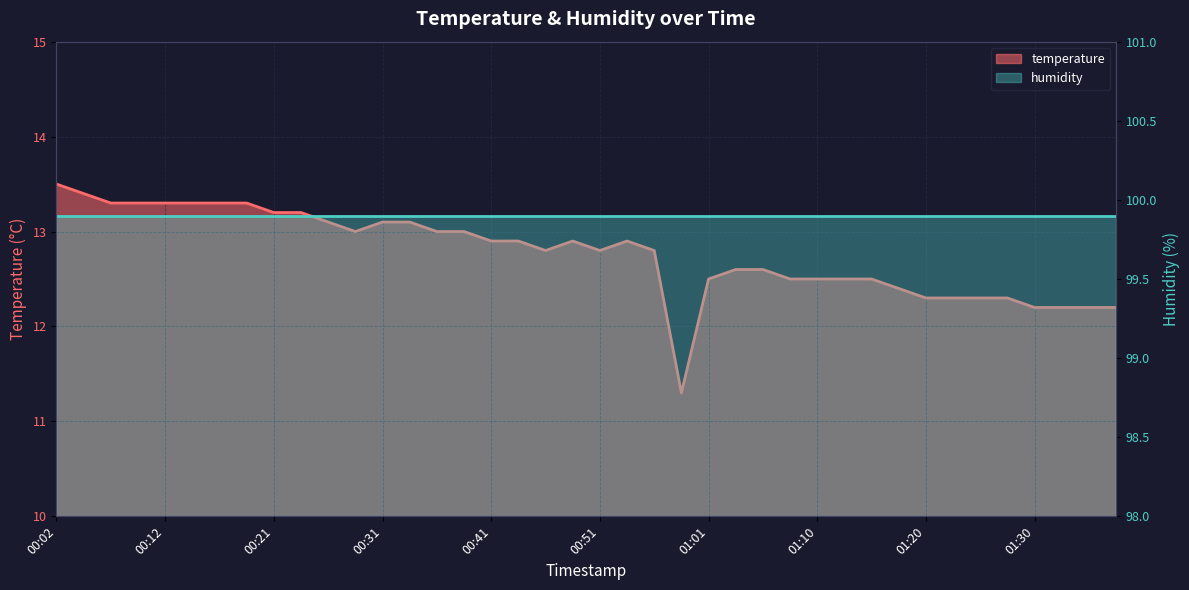

List the labels in order of value, smallest first.

00:58, 01:30, 01:32, 01:35, 01:37, 01:20, 01:22, 01:25, 01:27, 01:18, 01:01, 01:08, 01:10, 01:13, 01:15, 01:03, 01:05, 00:46, 00:51, 00:56, 00:41, 00:43, 00:48, 00:53, 00:29, 00:36, 00:38, 00:26, 00:31, 00:34, 00:21, 00:24, 00:07, 00:09, 00:12, 00:14, 00:17, 00:19, 00:04, 00:02